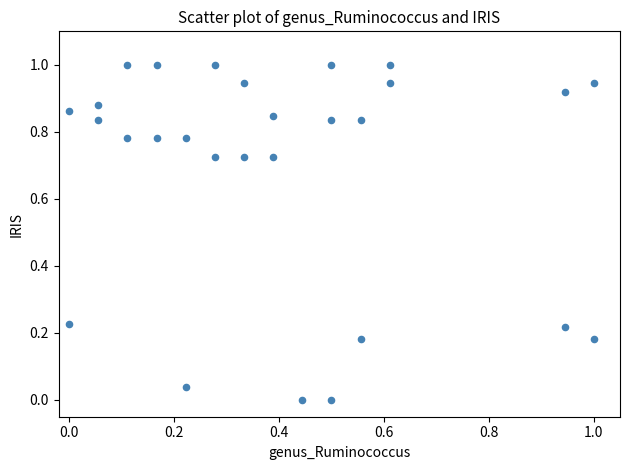

What is the range of X values (max minus min)?

1.0